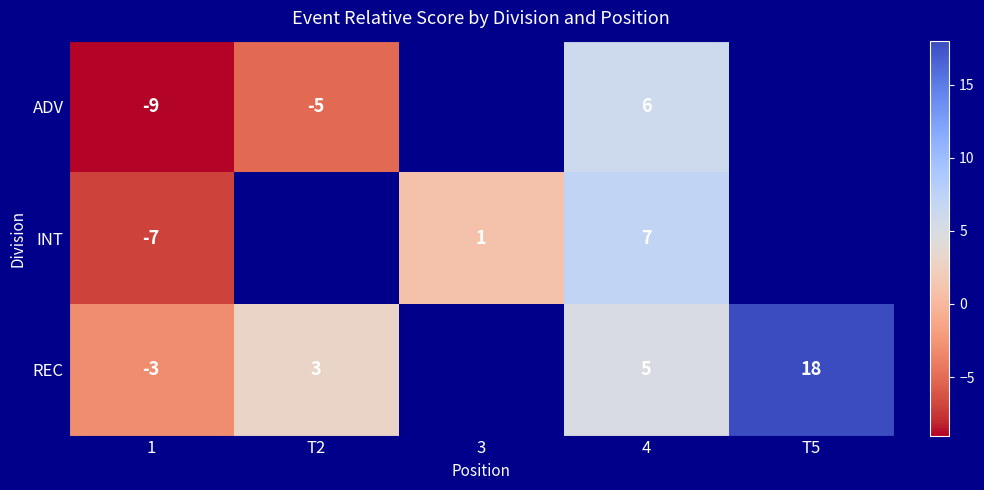

Is the value of ADV at T2 greater than the value of REC at 4?

No